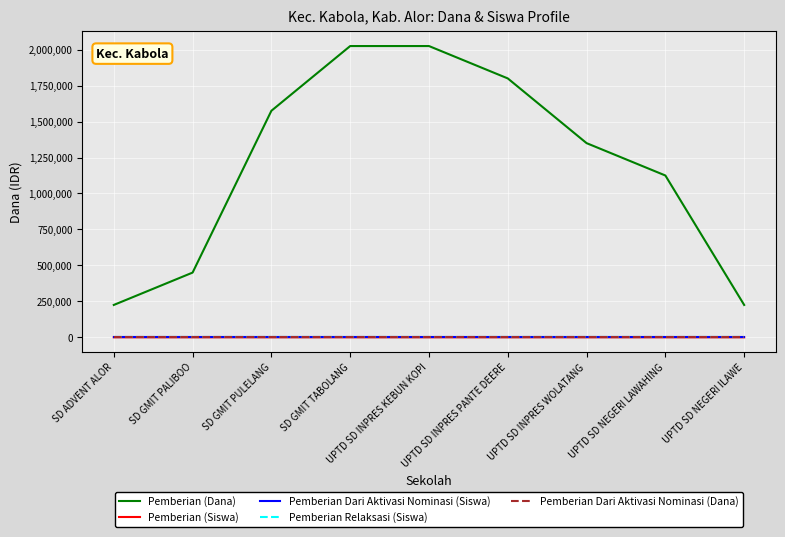

True or false: Pemberian Relaksasi (Siswa) and Pemberian Dari Aktivasi Nominasi (Dana) cross at least once.

False